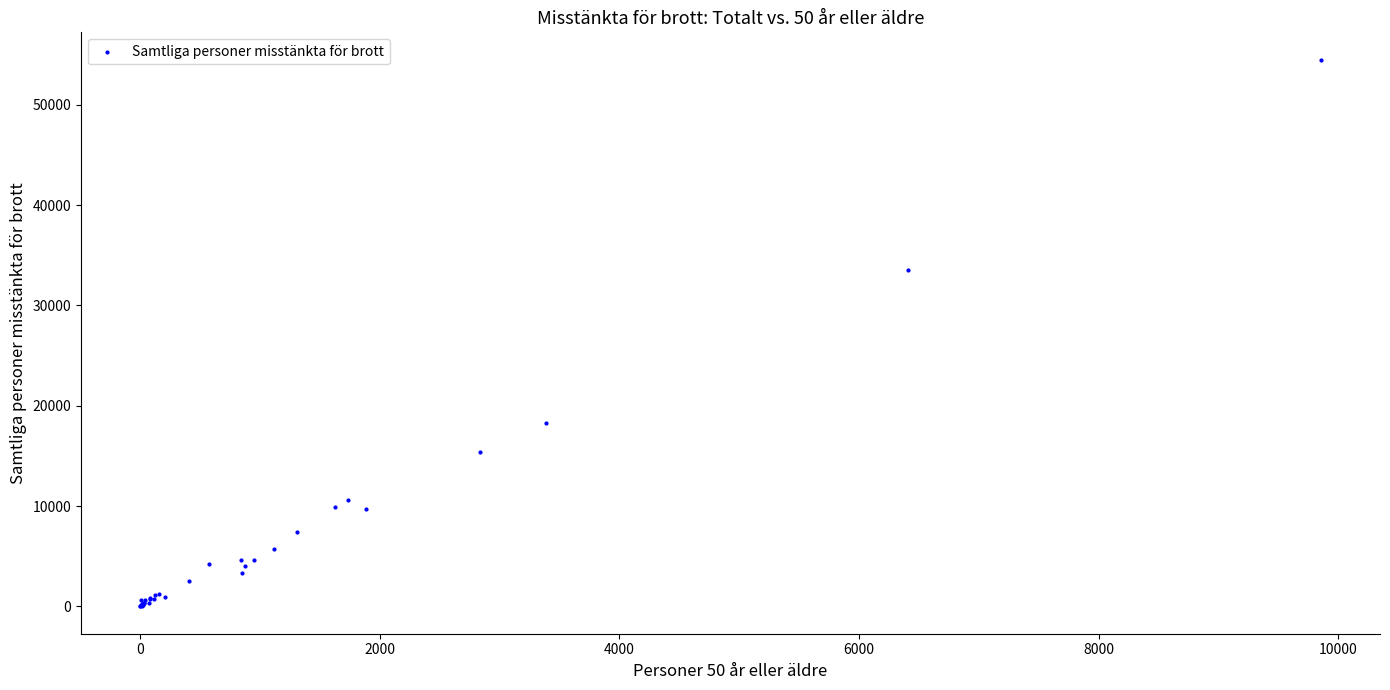

What Y value in the scatter plot is closest to 27245?

33477